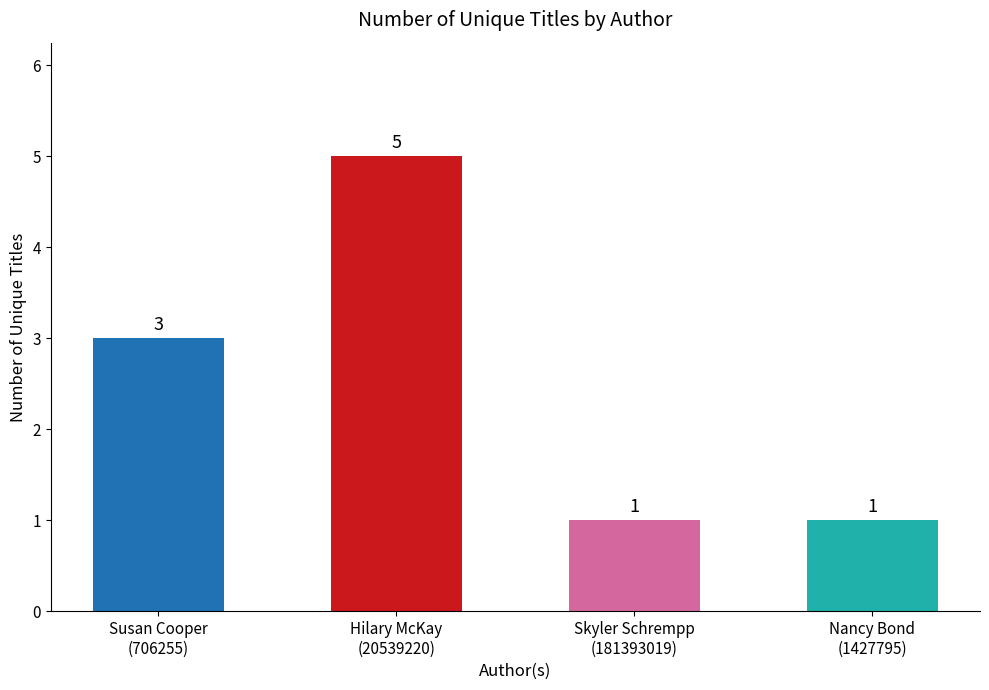

What is the maximum value shown in the chart?

5